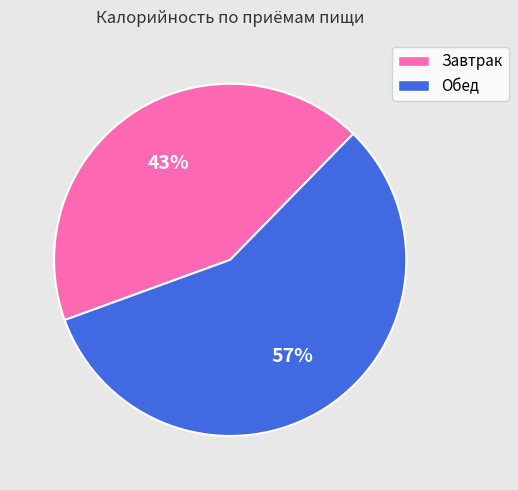

Which slice represents more than half of the pie?

Обед